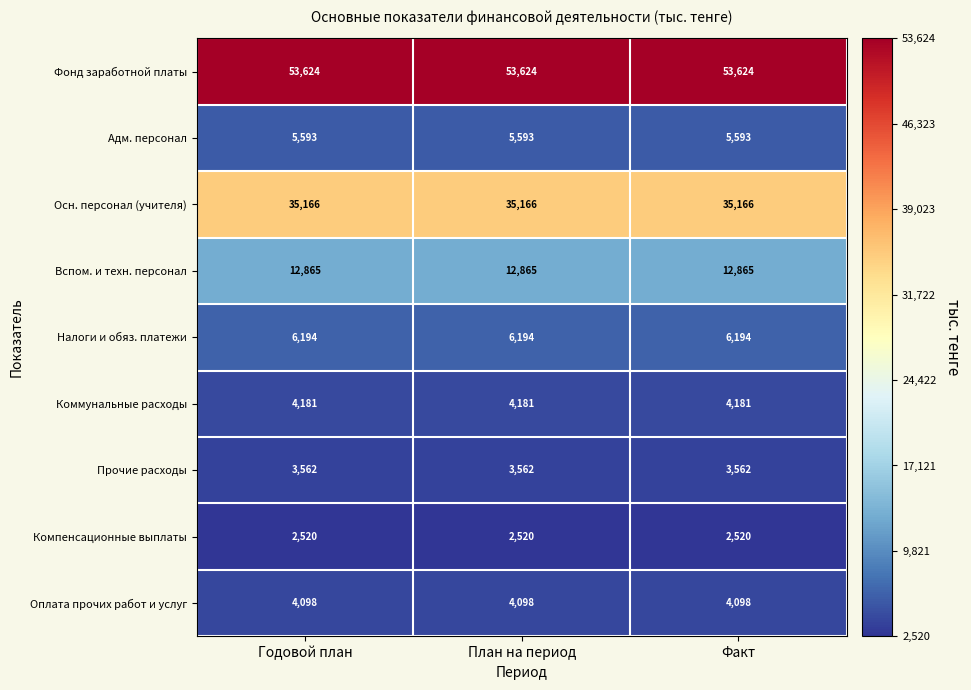

Is it true that Налоги и обяз. платежи equals 2002 at Годовой план?

False